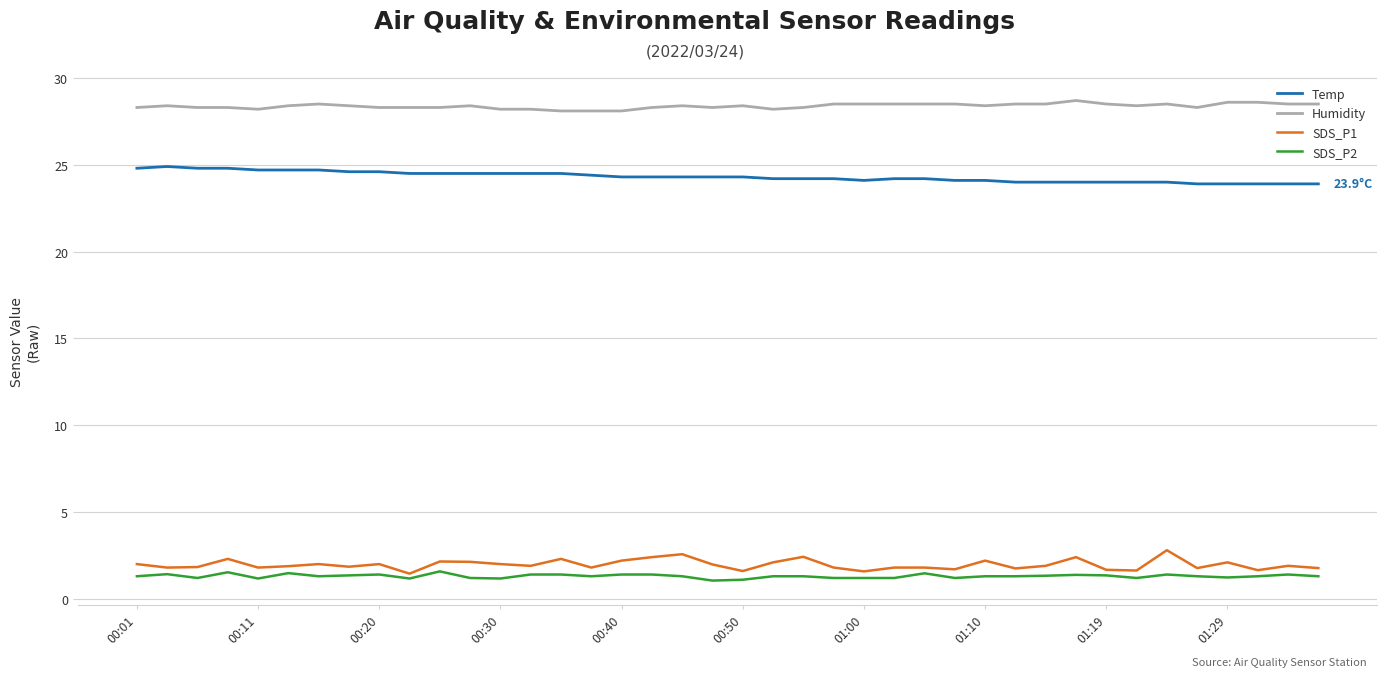

True or false: Humidity and Temp cross at least once.

False